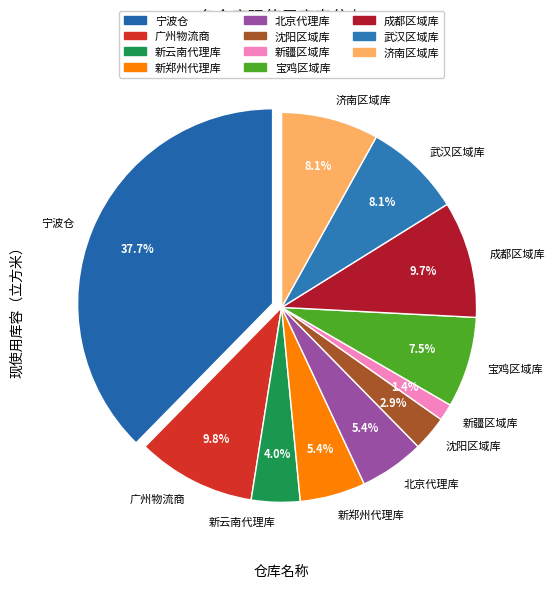

What percentage is the 北京代理库 slice, to the nearest percent?

5%